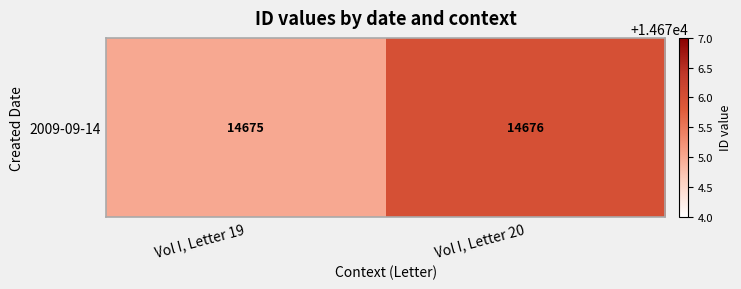

Which label corresponds to the largest value in the chart?

Vol I, Letter 20